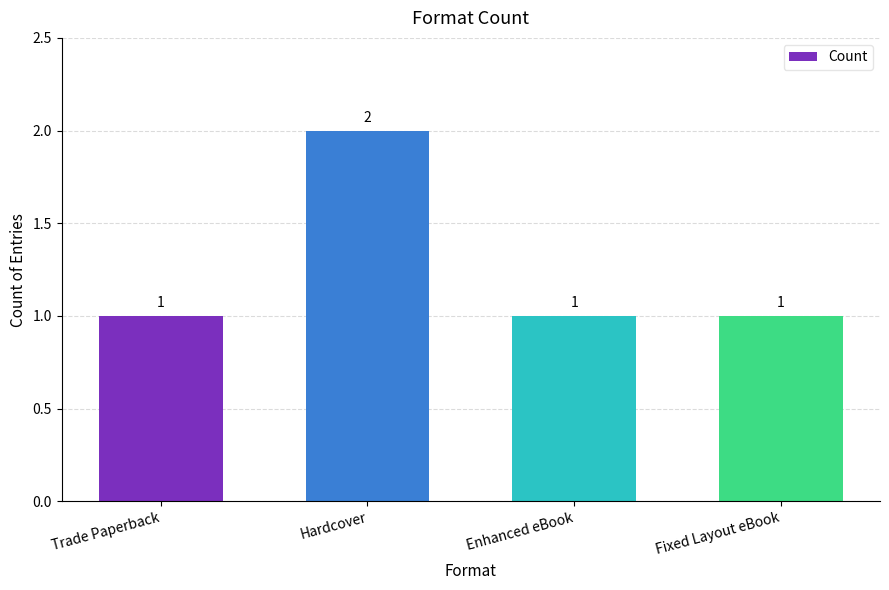

What is the label of the 1st bar from the left?

Trade Paperback